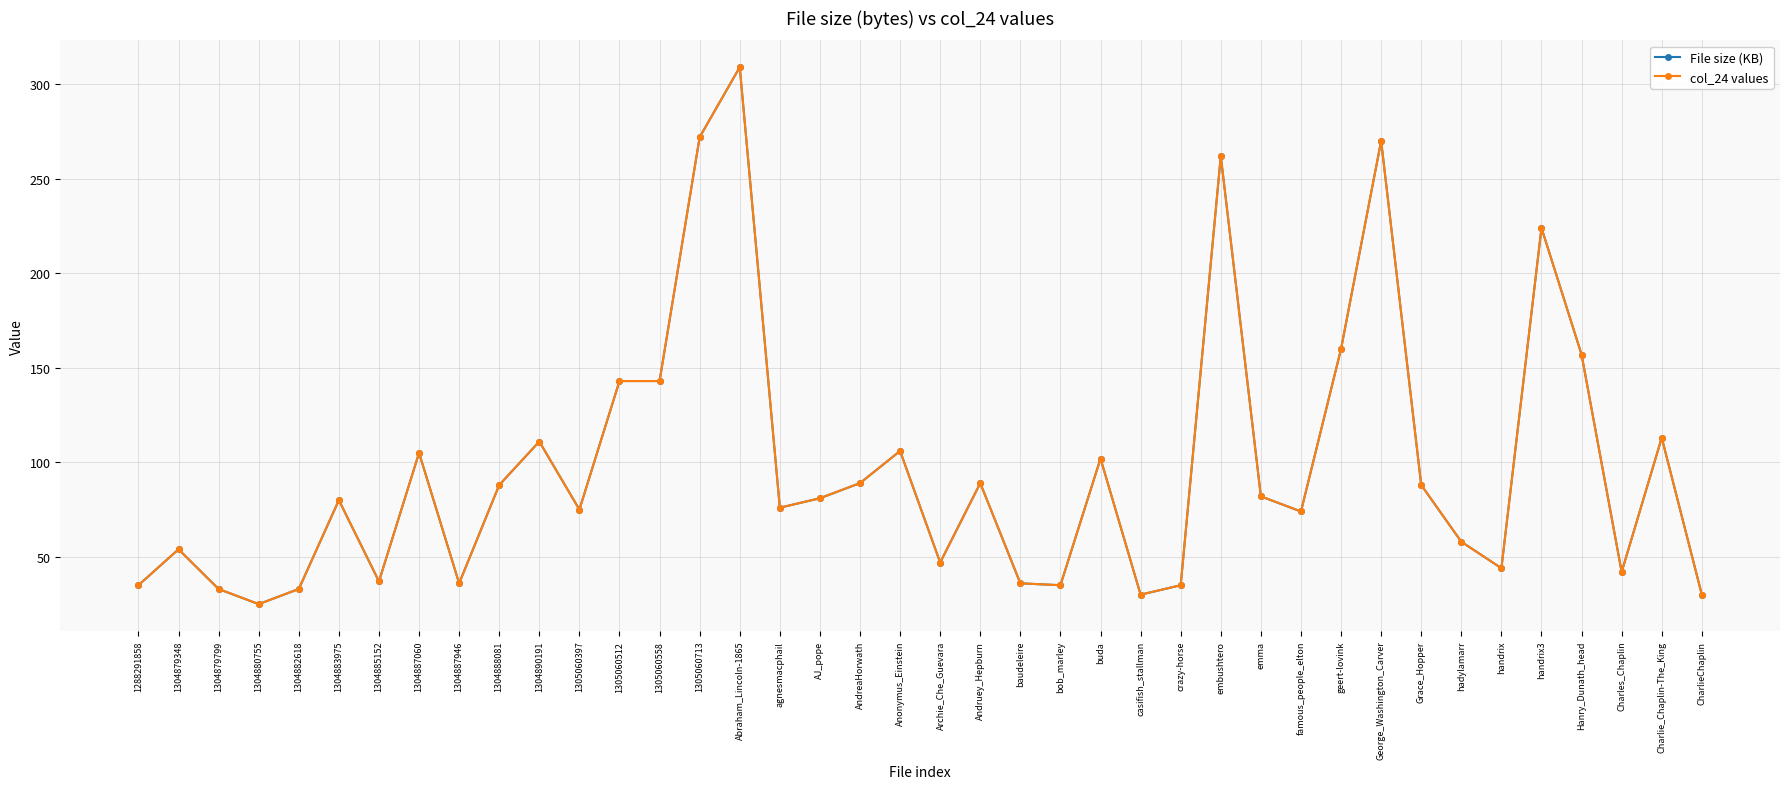

Reading right to left, what are all the values shown in this chart?

File size (KB): 30	113	42	157	224	44	58	88	270	160	74	82	262	35	30	102	35	36	89	47	106	89	81	76	309	272	143	143	75	111	88	36	105	37	80	33	25	33	54	35
col_24 values: 30	113	42	157	224	44	58	88	270	160	74	82	262	35	30	102	35	36	89	47	106	89	81	76	309	272	143	143	75	111	88	36	105	37	80	33	25	33	54	35